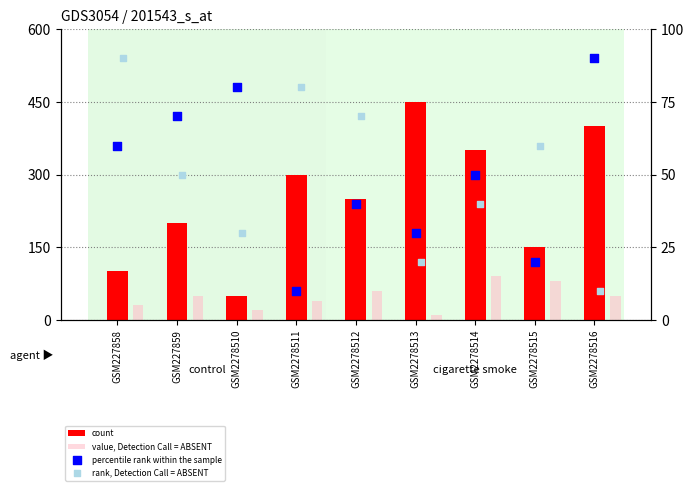

At which category is the sum across all series the highest?

GSM2278516